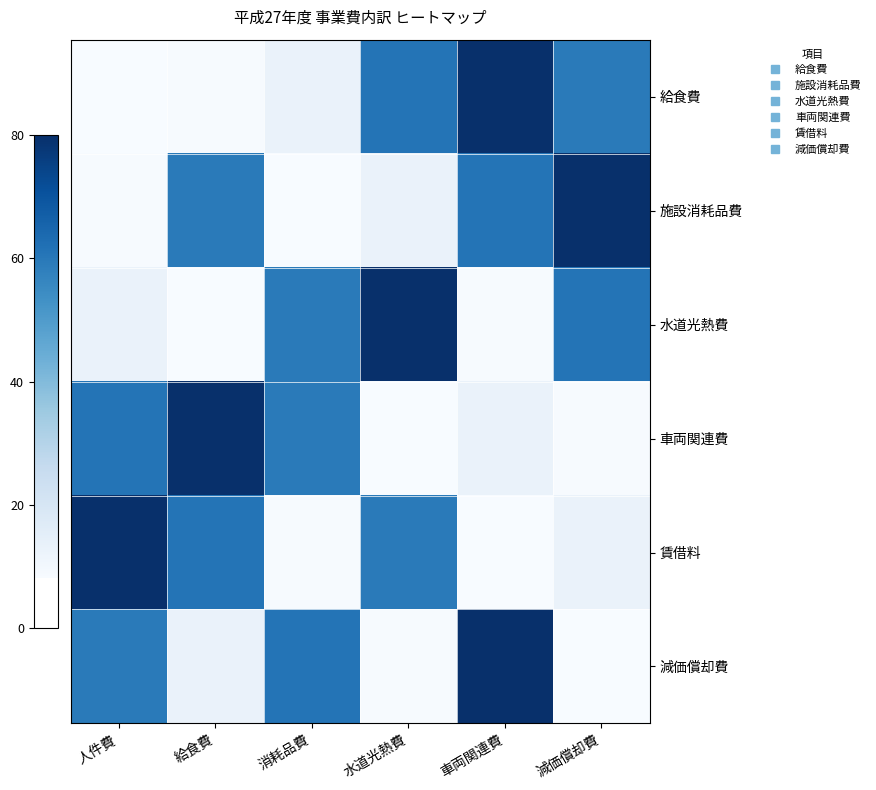

Rank the series at 減価償却費 from highest to lowest value.

施設消耗品費, 水道光熱費, 給食費, 賃借料, 車両関連費, 減価償却費